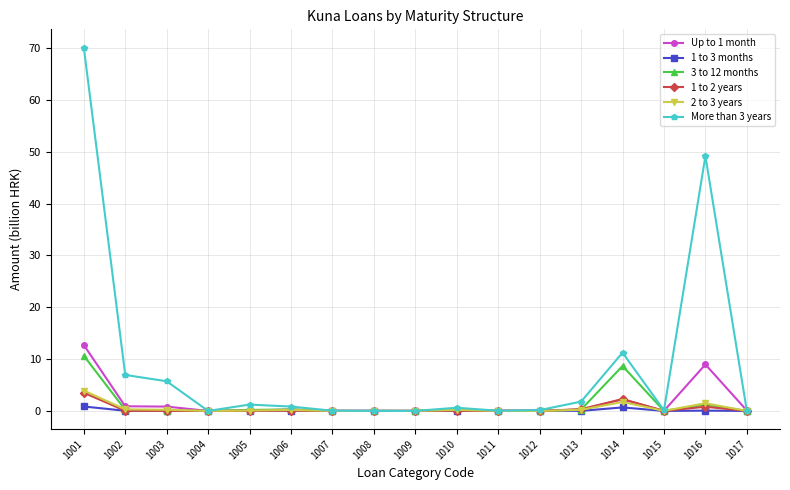

What is the greatest value displayed?

70.1